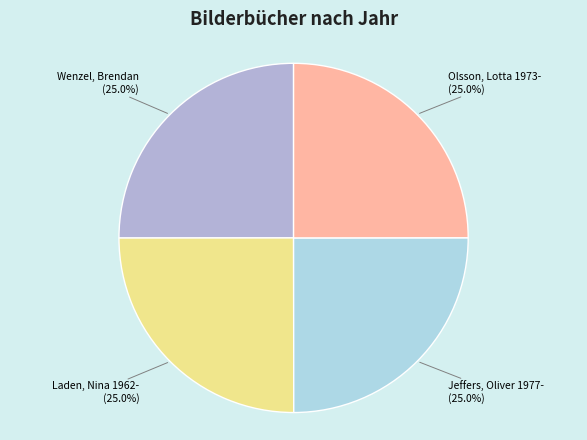

Is there a majority slice in this chart?

No